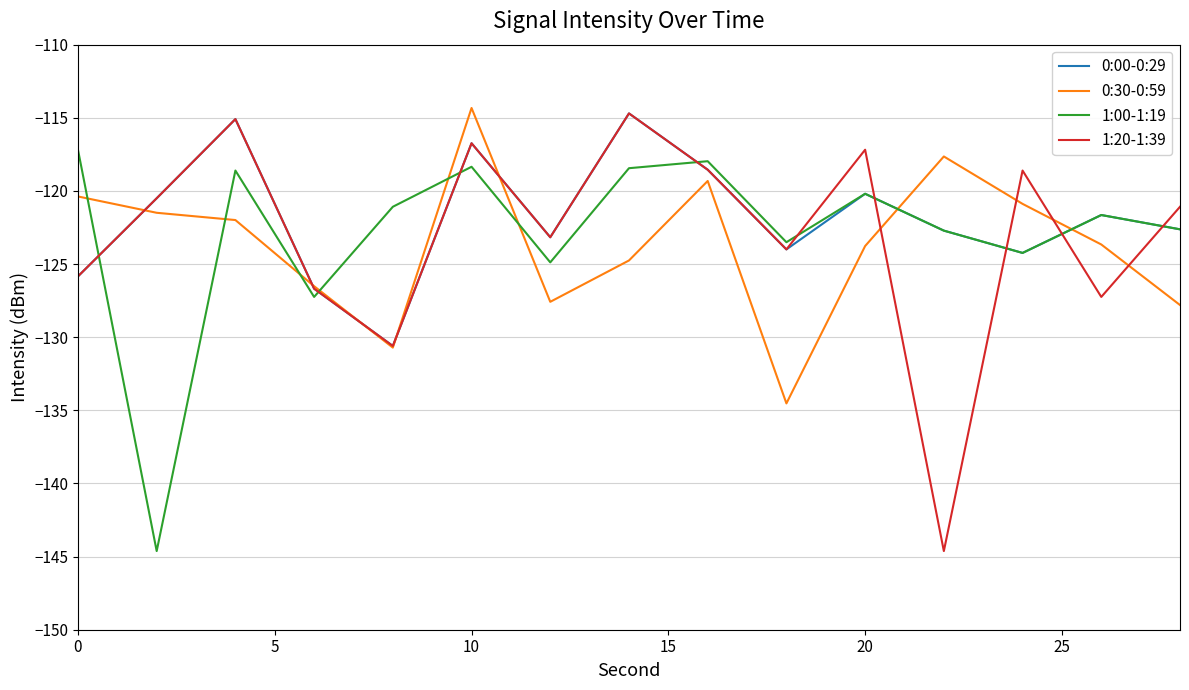

How many times do 1:00-1:19 and 0:30-0:59 cross each other?

8